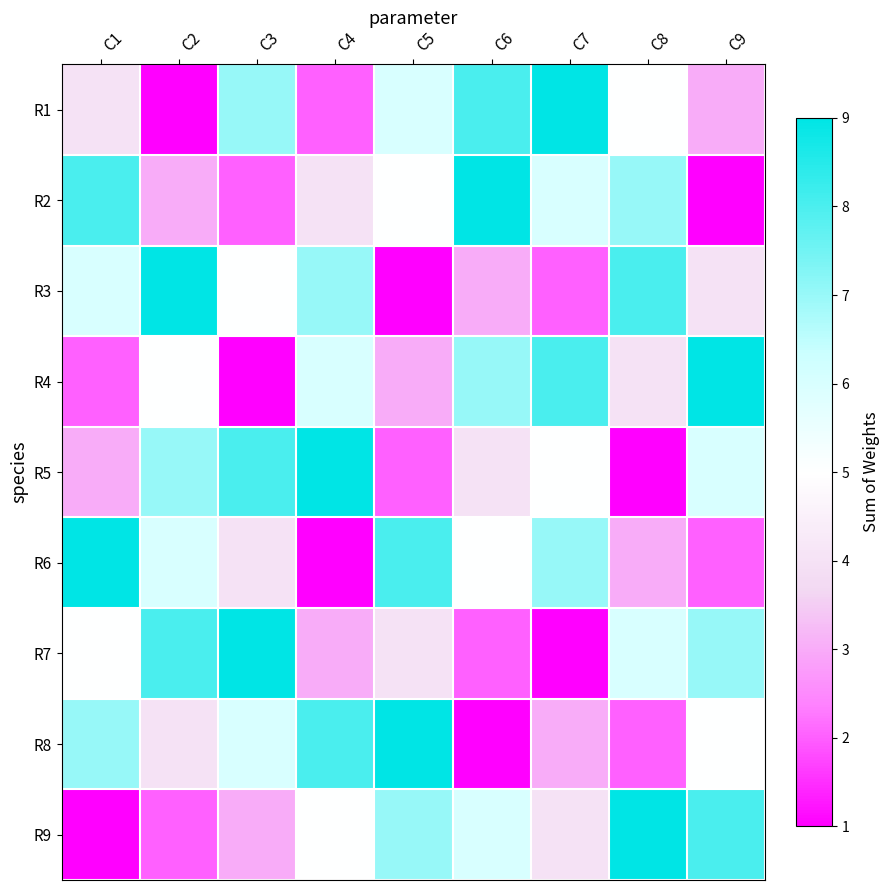

List the series in order of their peak value, highest first.

R1, R2, R3, R4, R5, R6, R7, R8, R9